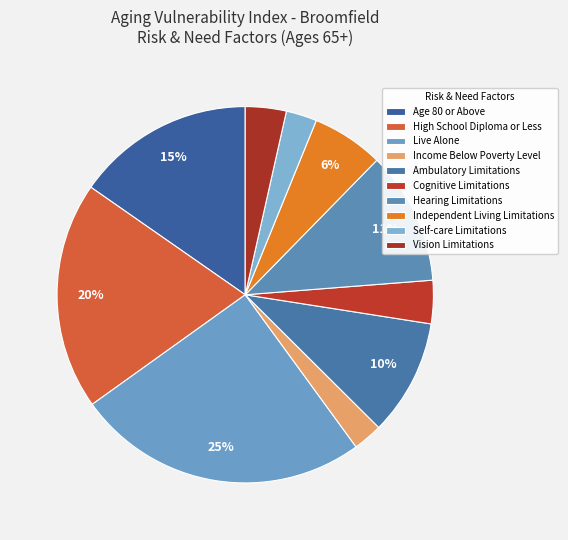

To the nearest percent, what portion does Independent Living Limitations represent?

6%